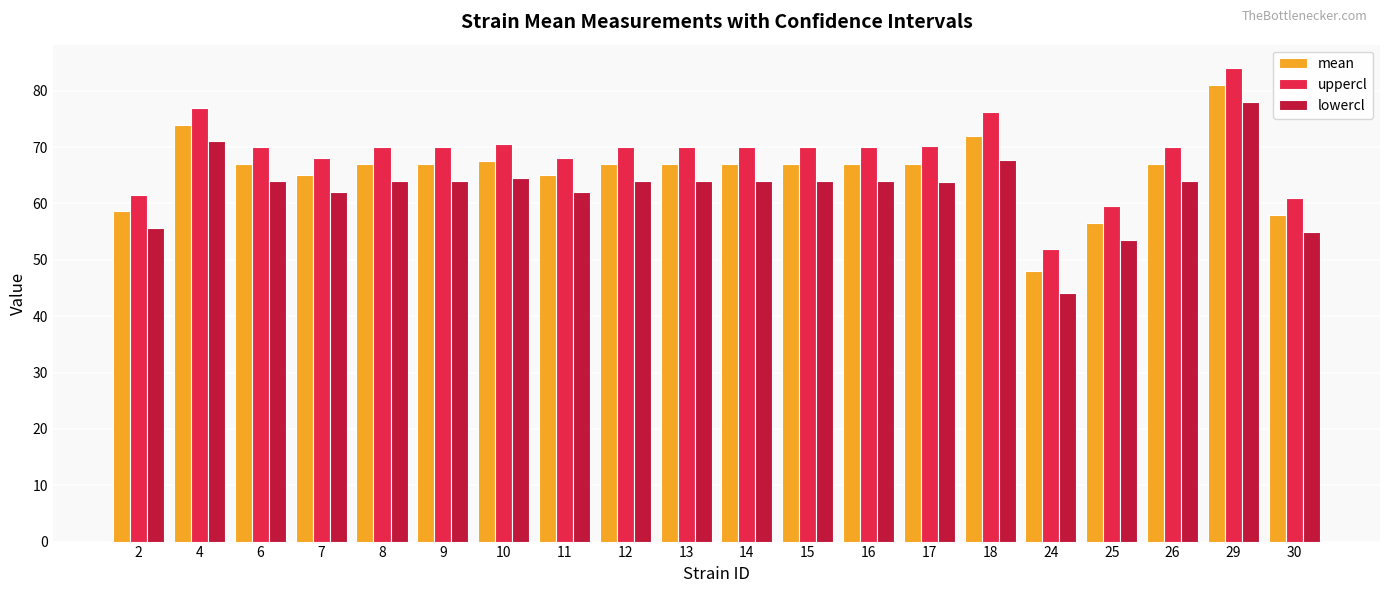

What is the spread (max minus min) of values at 7?

6.0